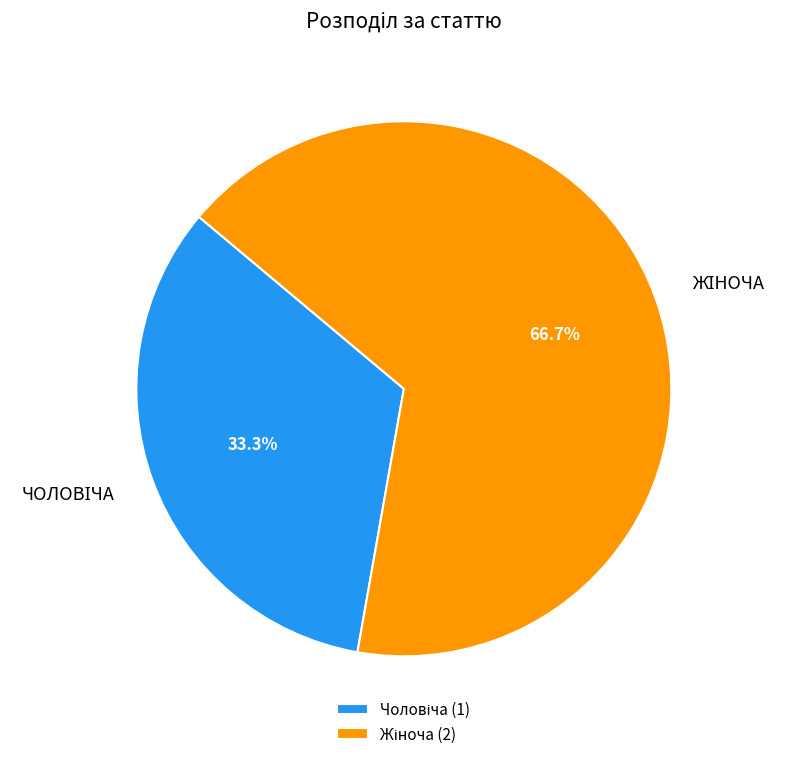

Is there a majority slice in this chart?

Yes